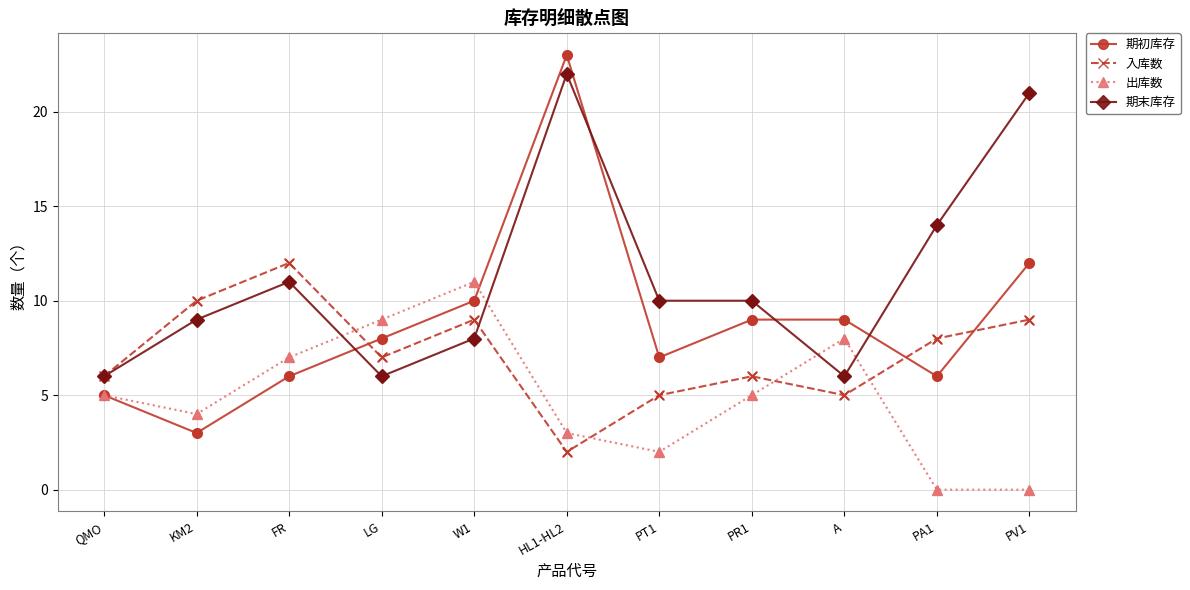

What are all the series names shown in the legend?

期初库存, 入库数, 出库数, 期末库存